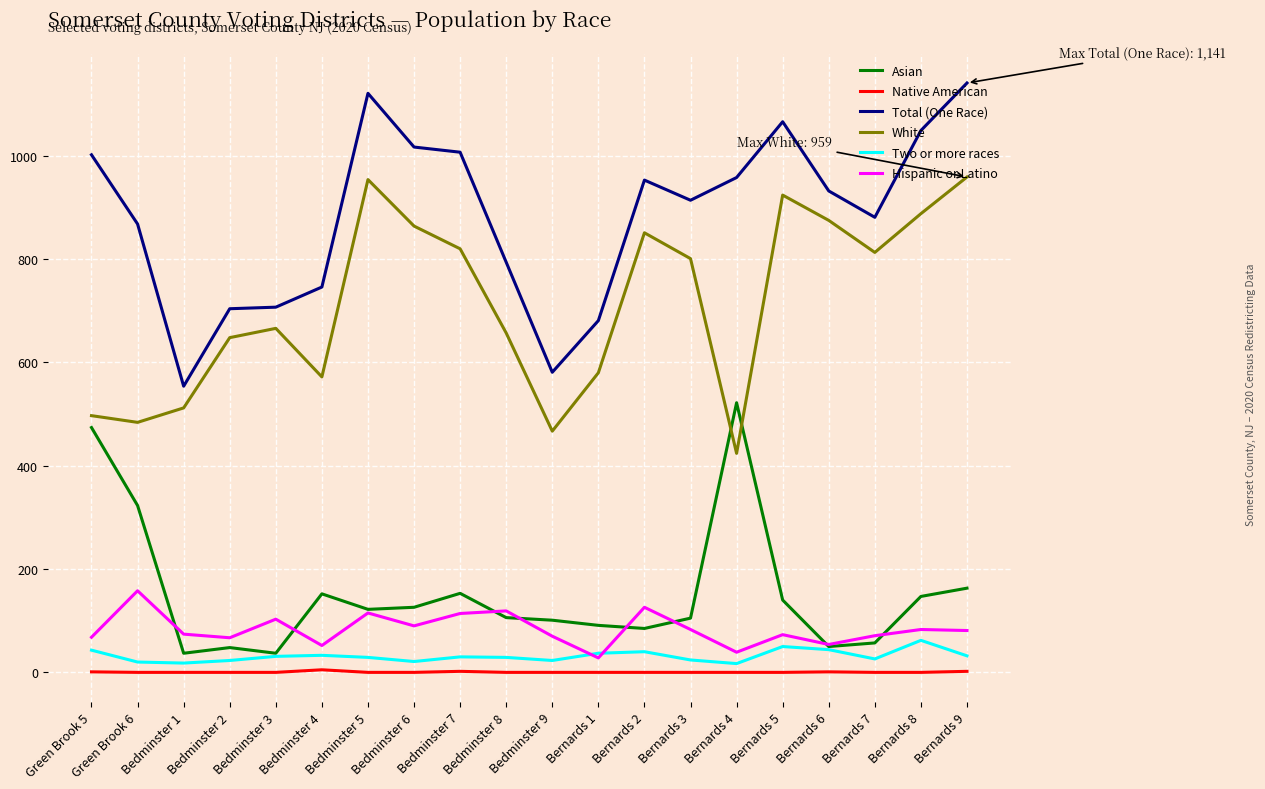

Where does the Hispanic or Latino series first go above 81?

Green Brook 6